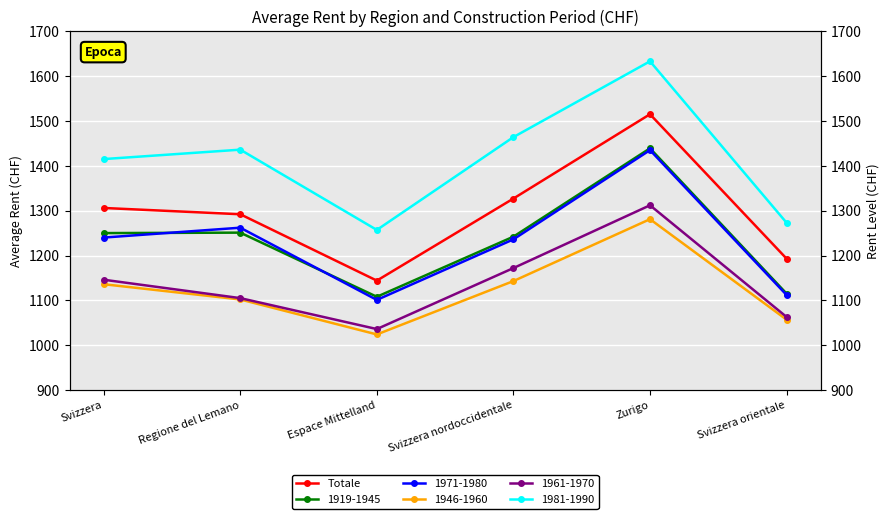

What is the ratio of the value at Regione del Lemano to the value at Espace Mittelland?

1.1